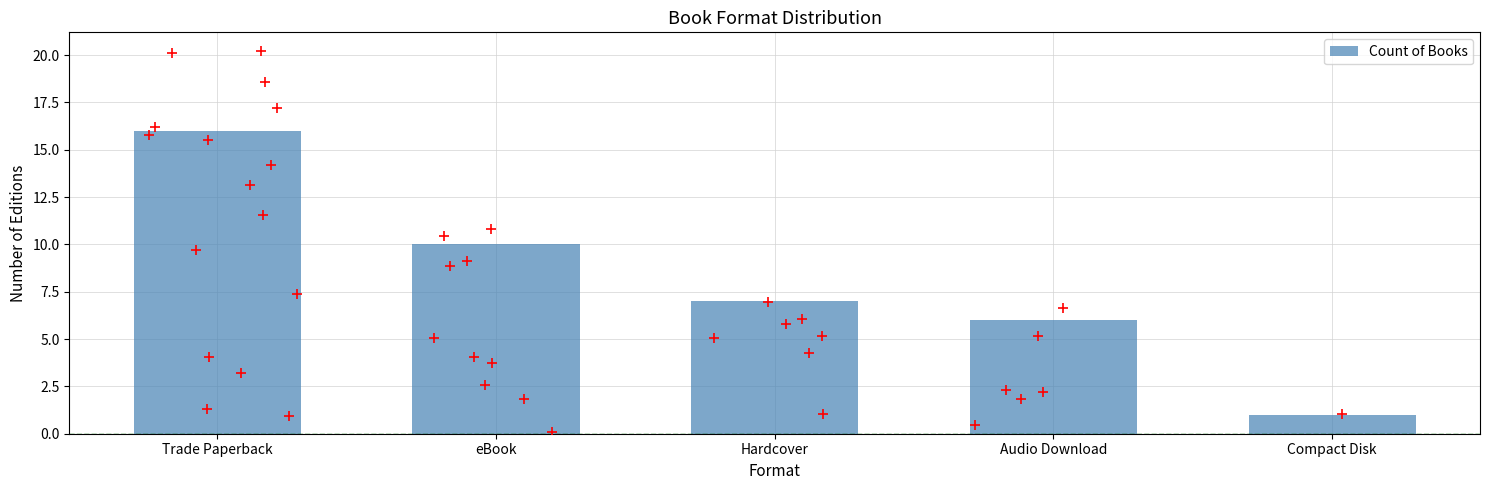

What is the ratio of the value at eBook to the value at Audio Download?

1.7